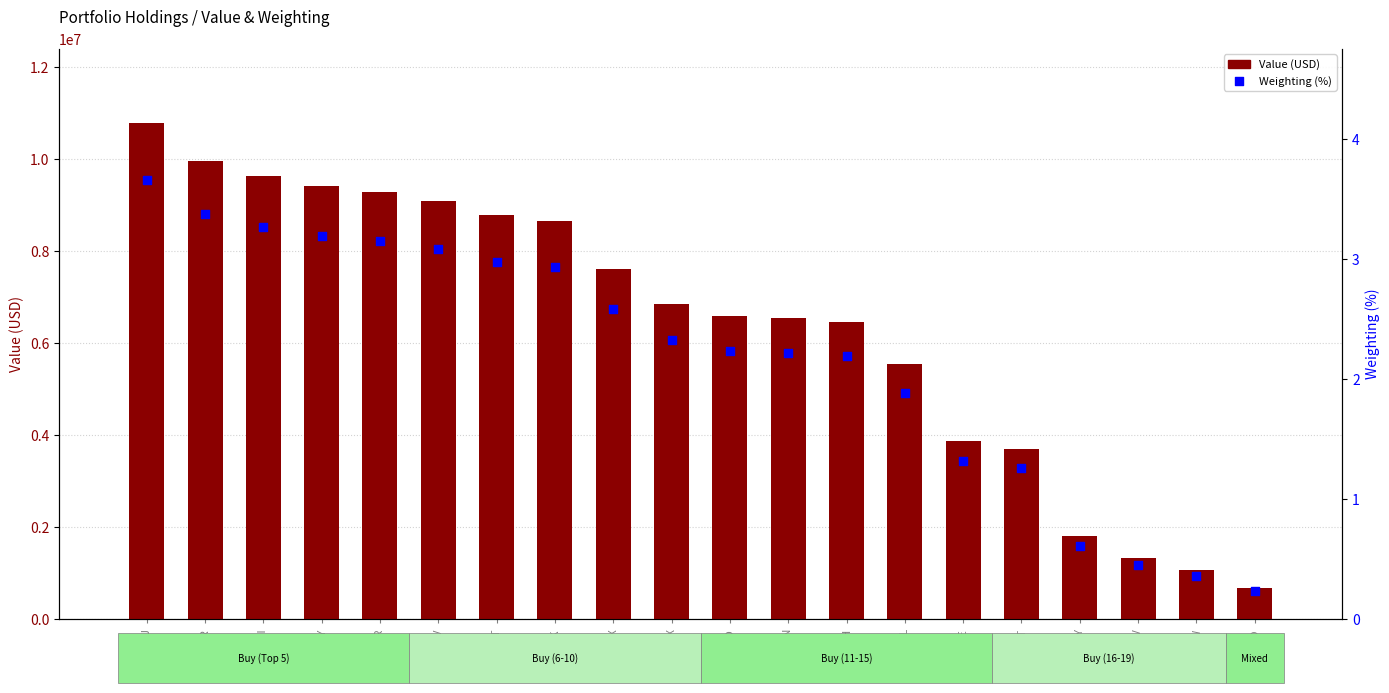

At which category is the sum across all series the highest?

JNJ